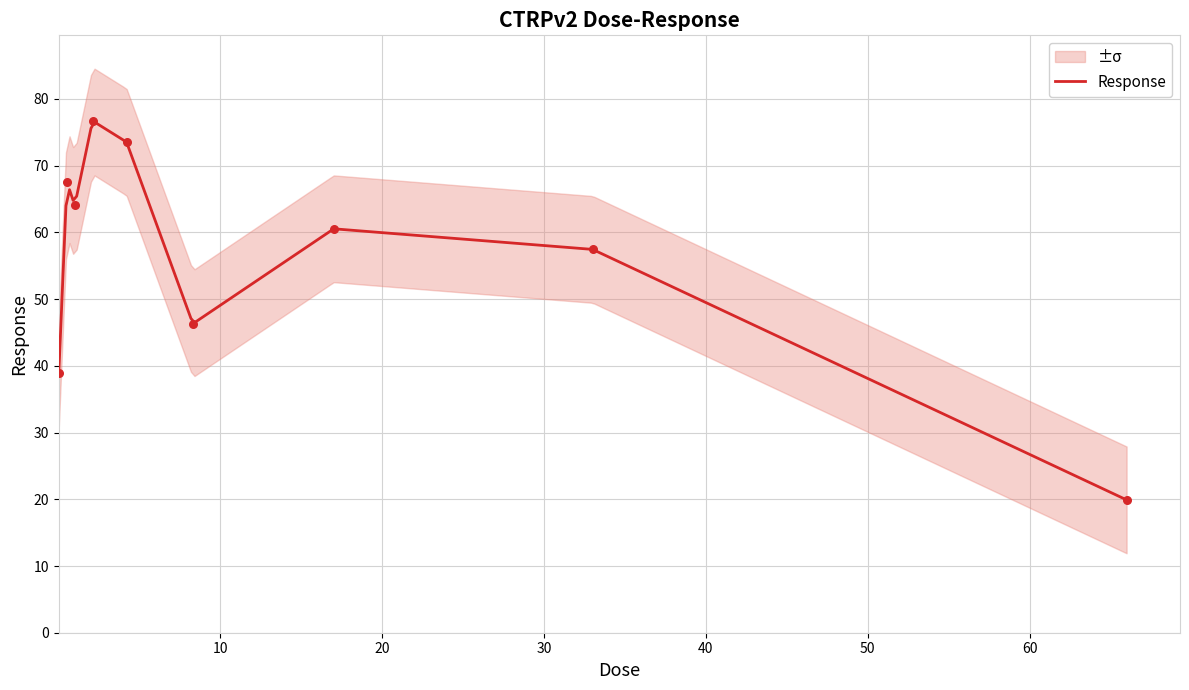

Approximately how many times larger is the value at 2.1 compared to 8.3?

1.7